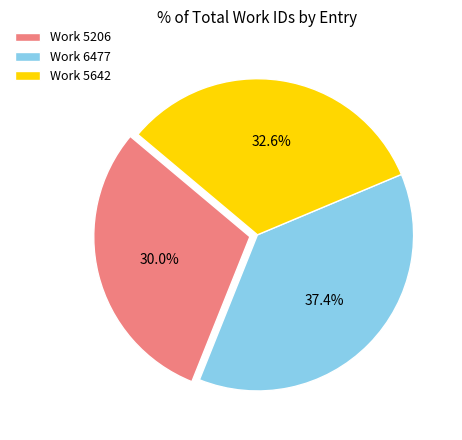

What is the smallest slice in the pie chart?

Work 5206